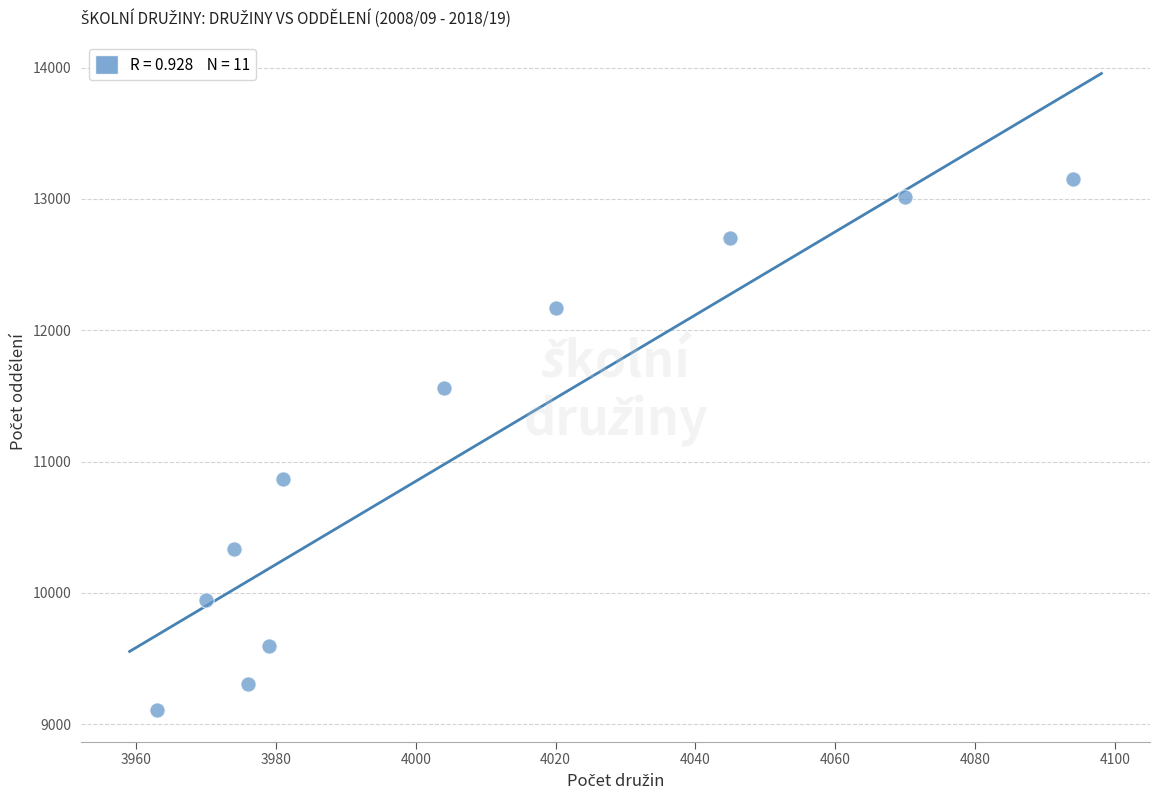

What Y value in the scatter plot is closest to 11131?

10863